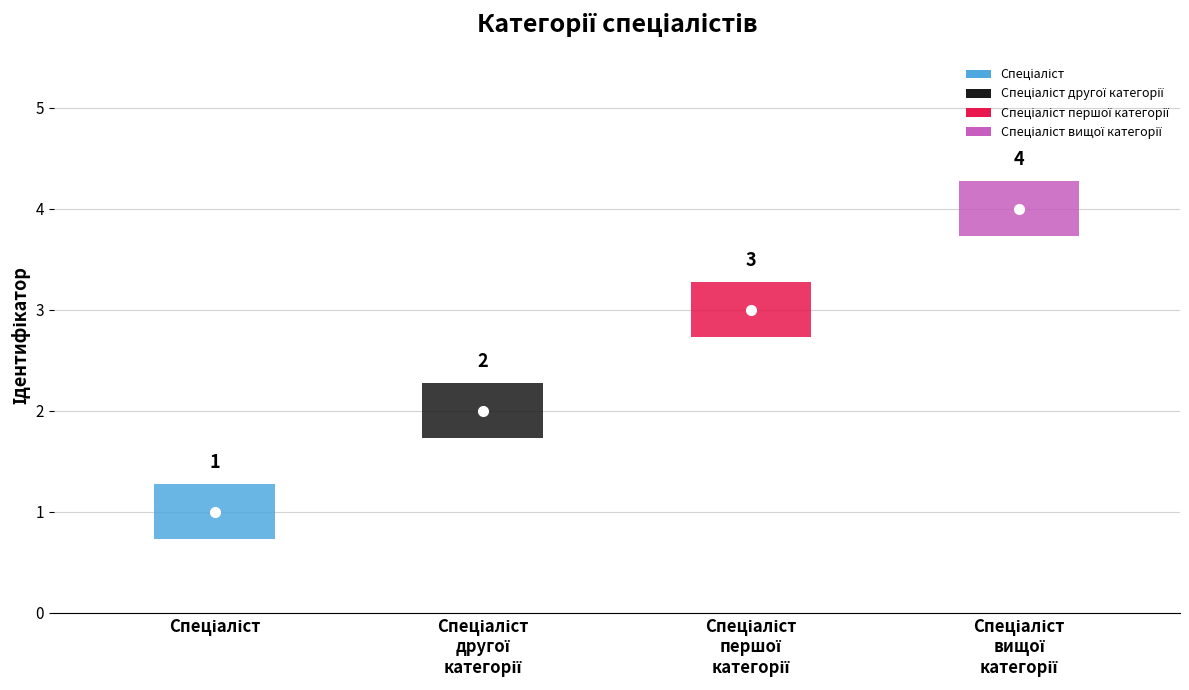

What is the greatest value displayed?

4